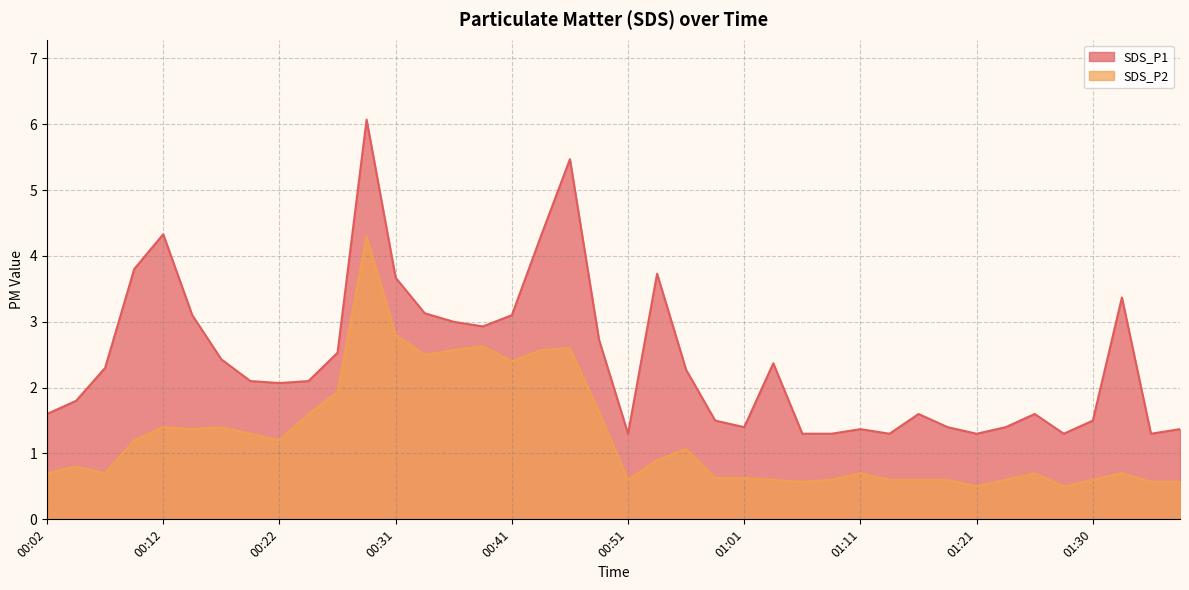

List the series in order of their peak value, highest first.

SDS_P1 line, SDS_P2 line